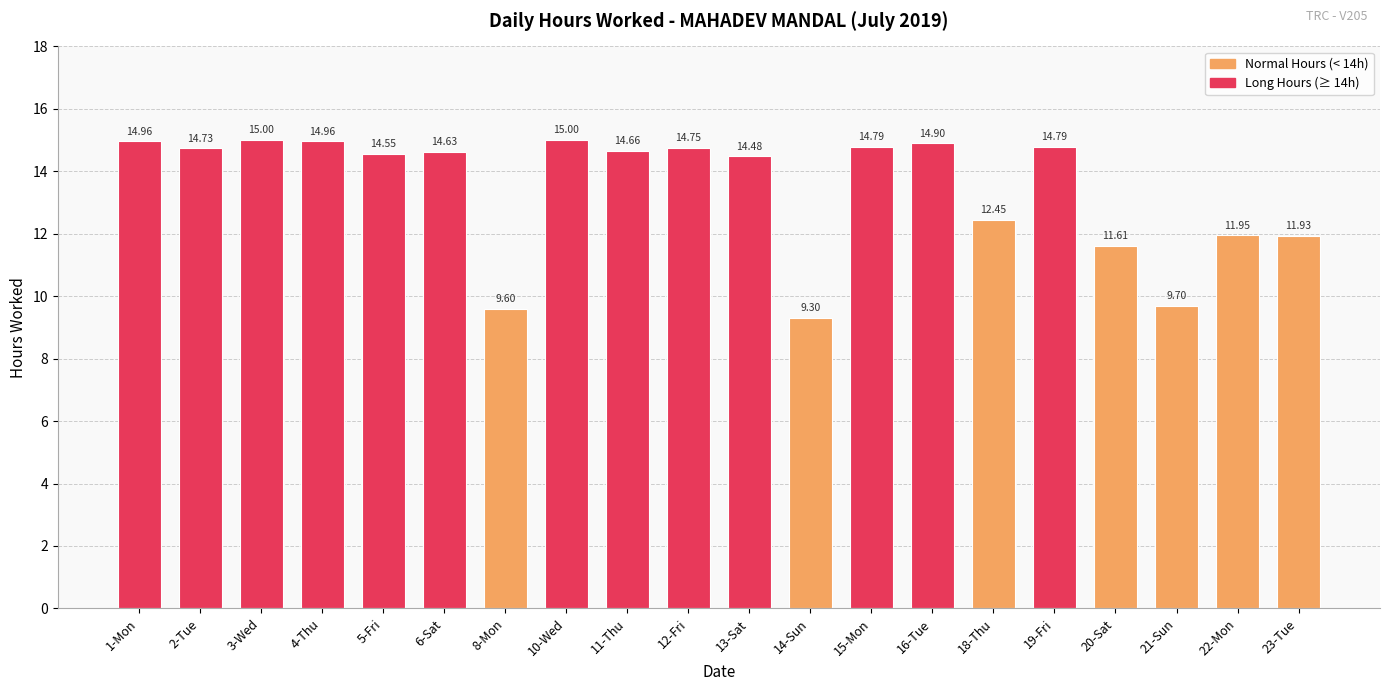

The value at 18-Thu is 12.4. True or false?

True